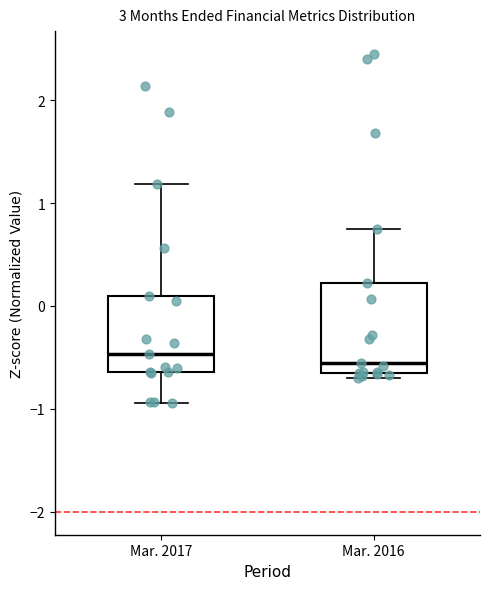

Which box is the tallest, from its lower edge to its upper edge?

Mar. 2016